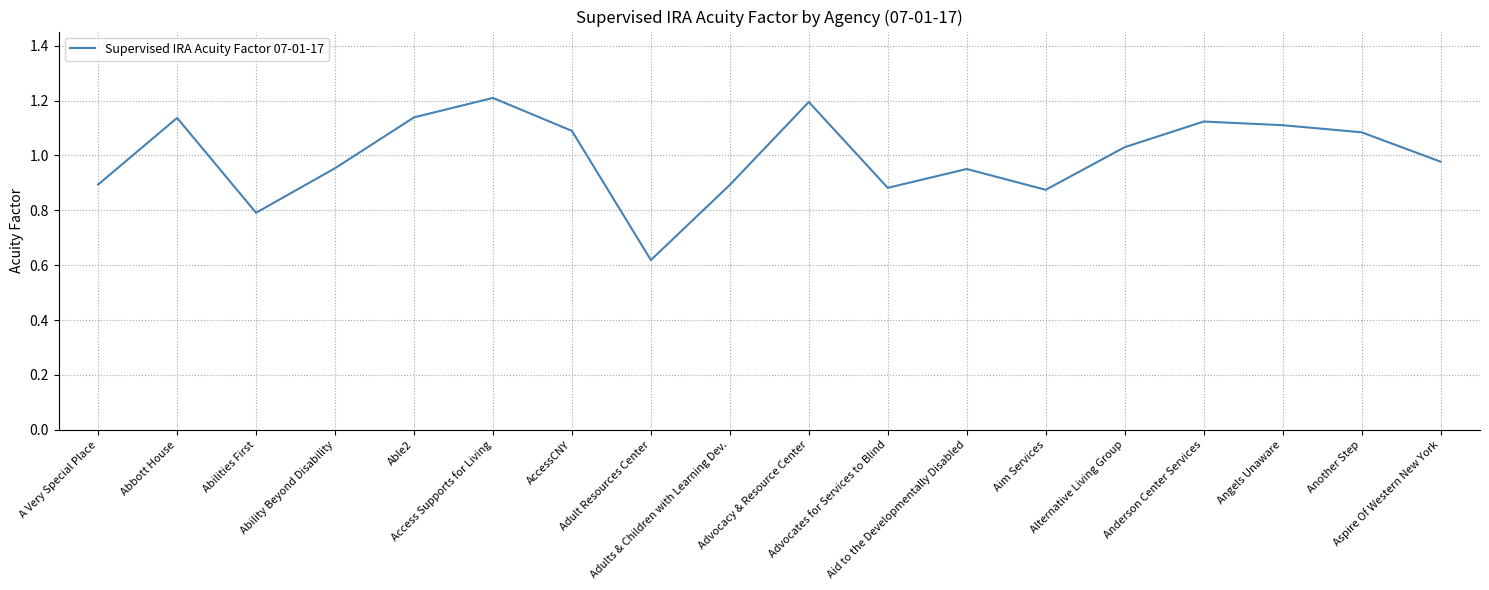

What is the maximum value shown in the chart?

1.2